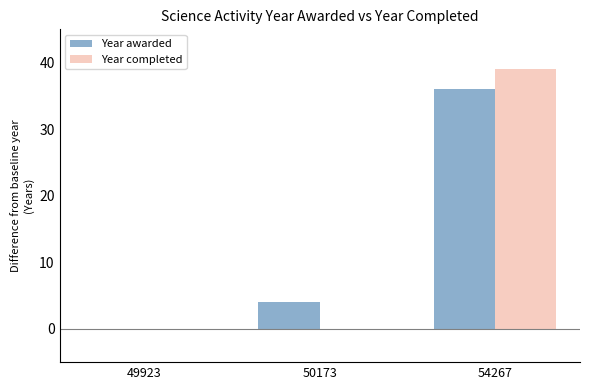

Are the bars grouped side by side (vs. stacked)?

Yes